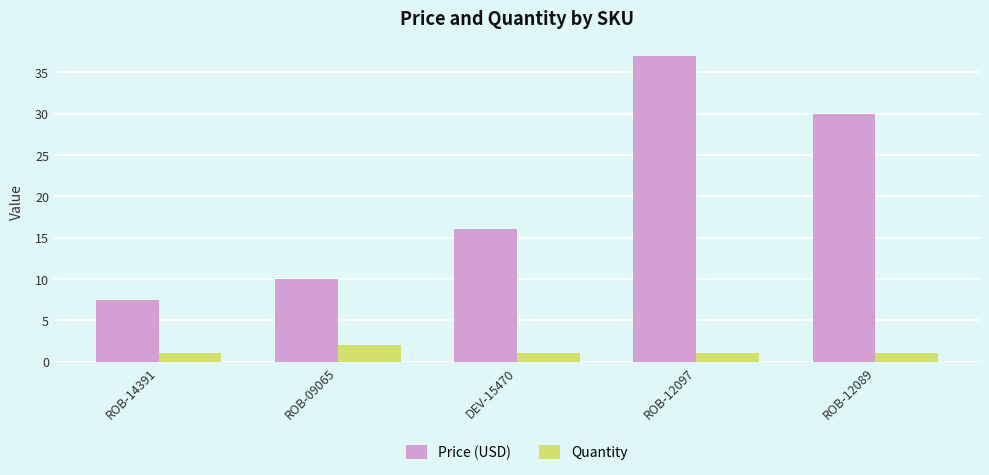

Where is Price (USD) nearest to the value 22?

DEV-15470